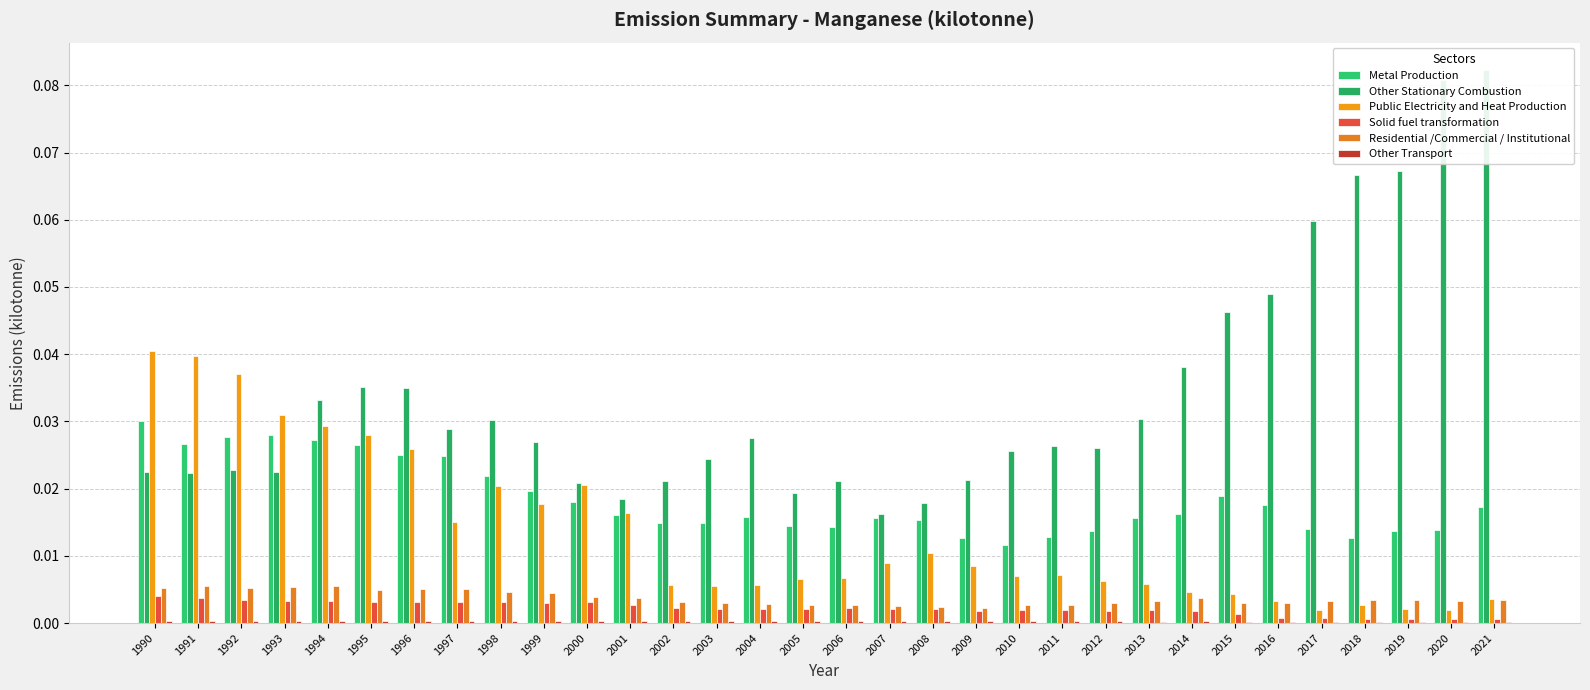

What is the sum of the Other Stationary Combustion values at 1997 and 2010?

0.1